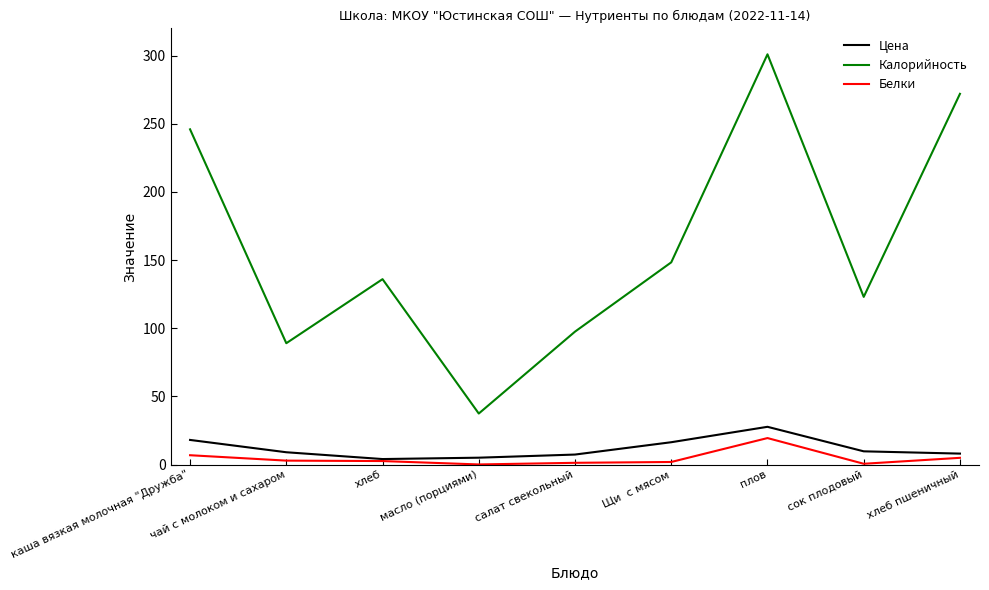

True or false: Цена and Калорийность intersect in this chart.

False